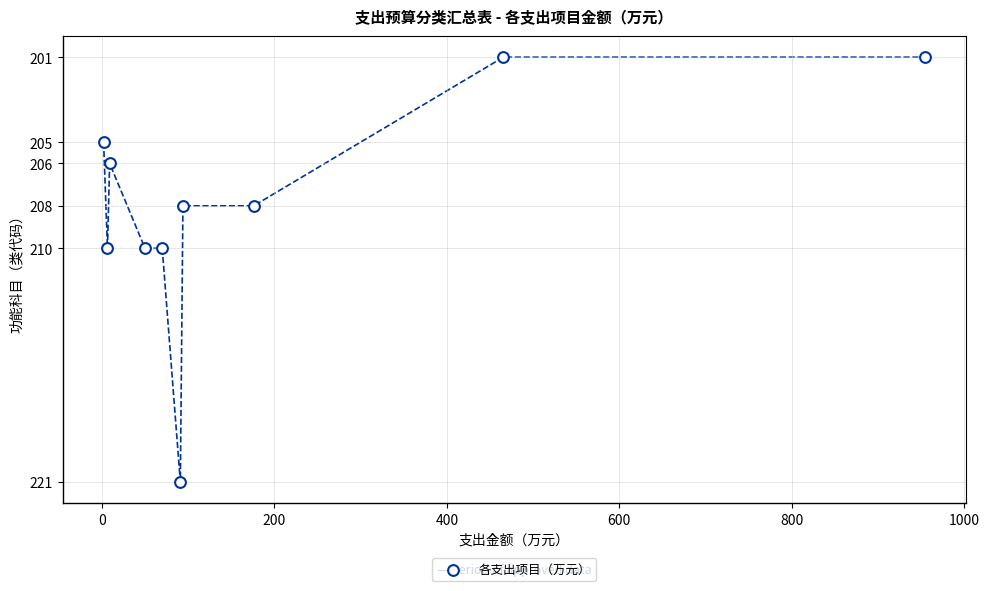

What is the average Y value?

208